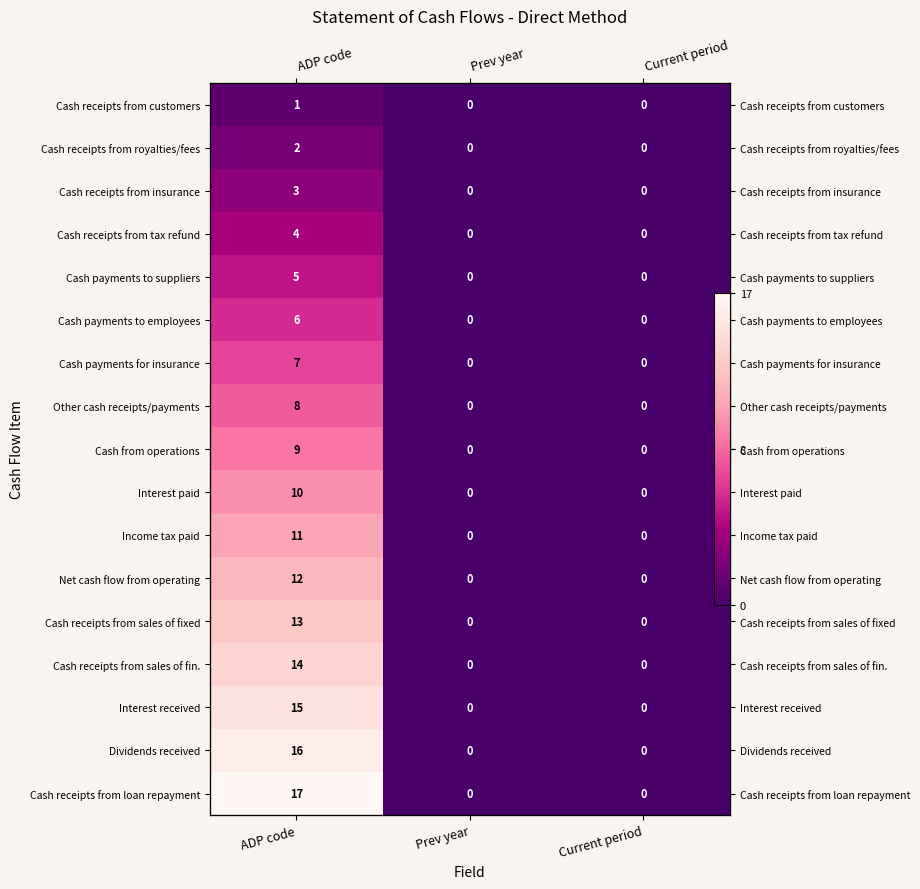

Is it true that Cash receipts from tax refund equals 4 at ADP code?

True